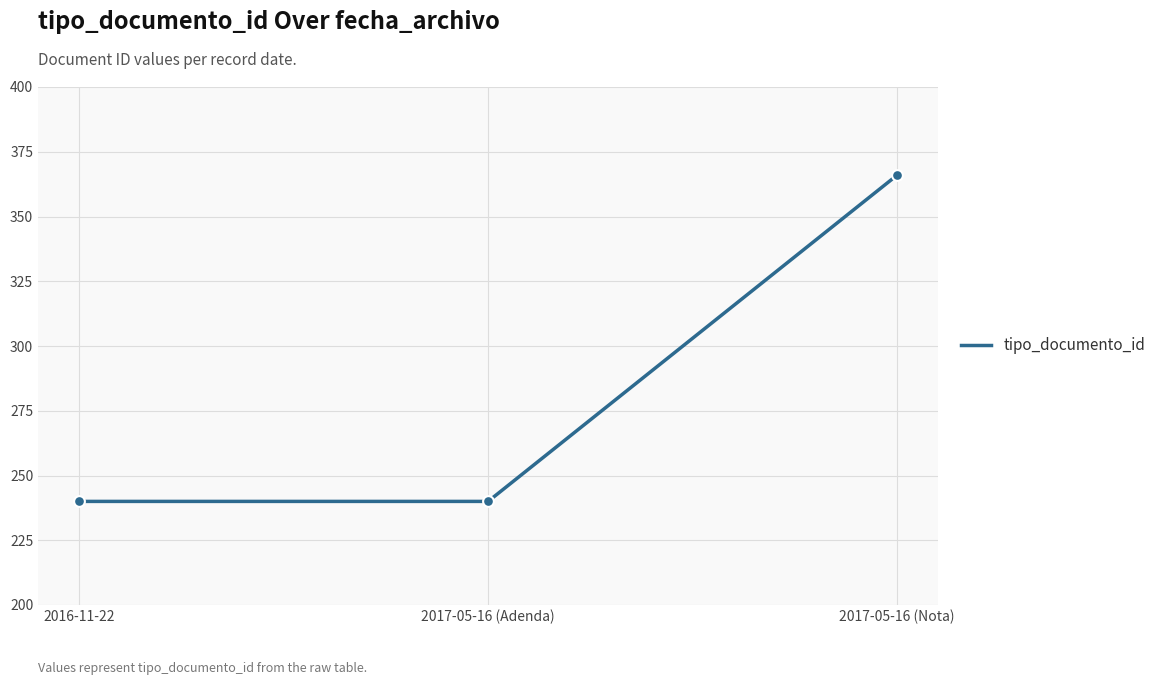

Between 2017-05-16 (Nota) and 2017-05-16 (Adenda), which is larger?

2017-05-16 (Nota)